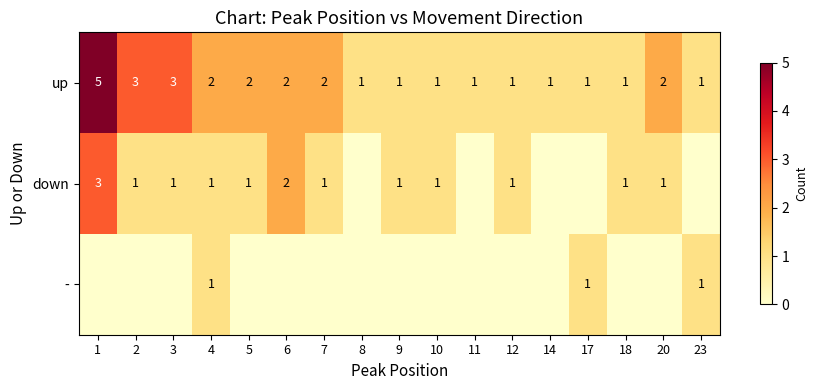

What is the difference between the maximum and minimum values in the up series?

4